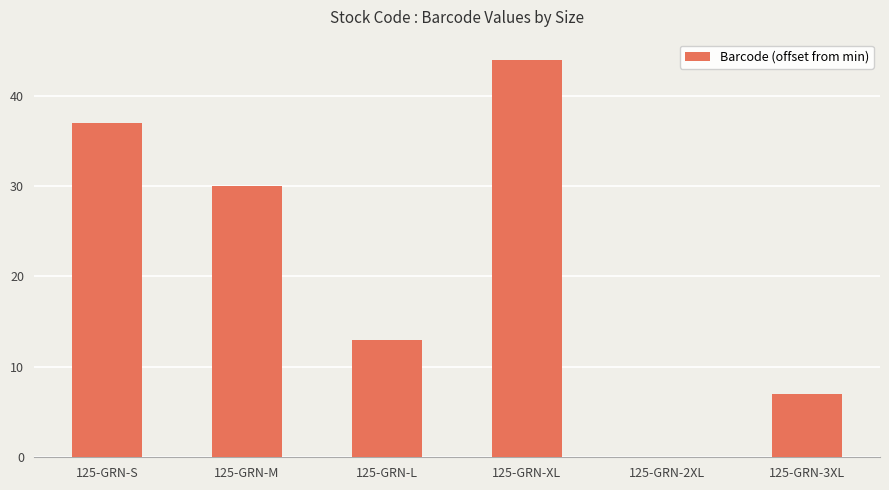

What is the sum of all values?

131